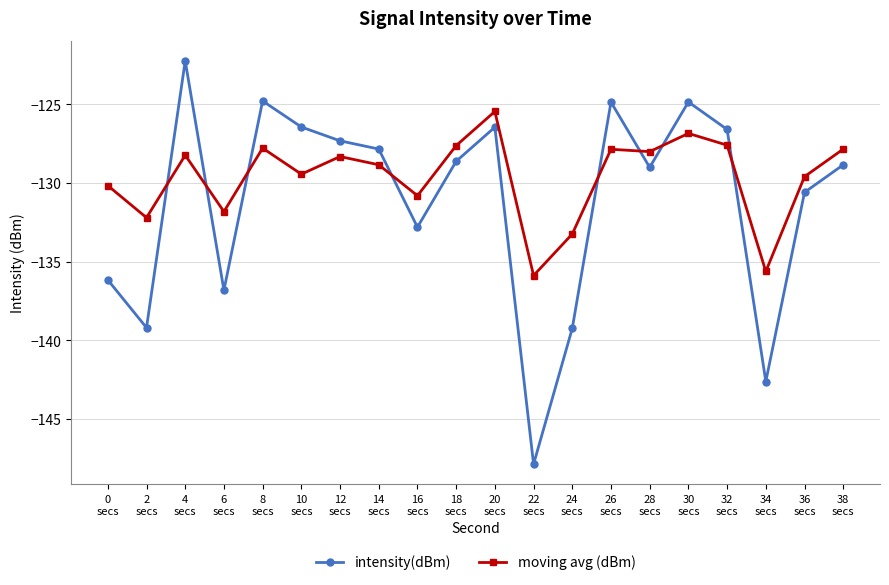

Which series has the largest total across all categories?

moving avg (dBm)